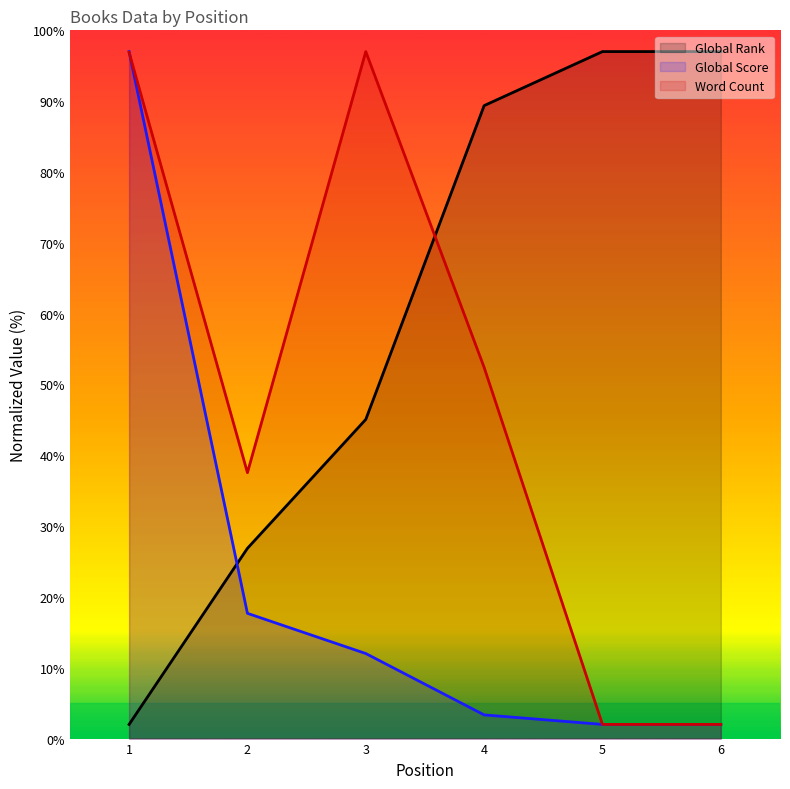

Which category has the lowest value in the Word Count series?

5